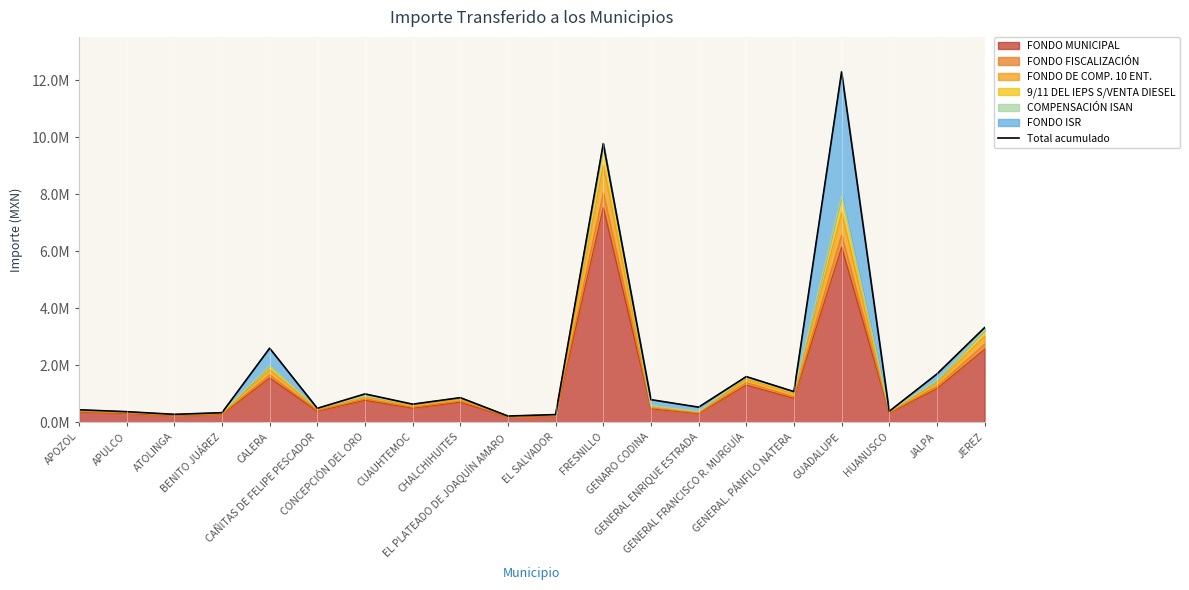

What is the difference between the maximum and minimum values?

12068993